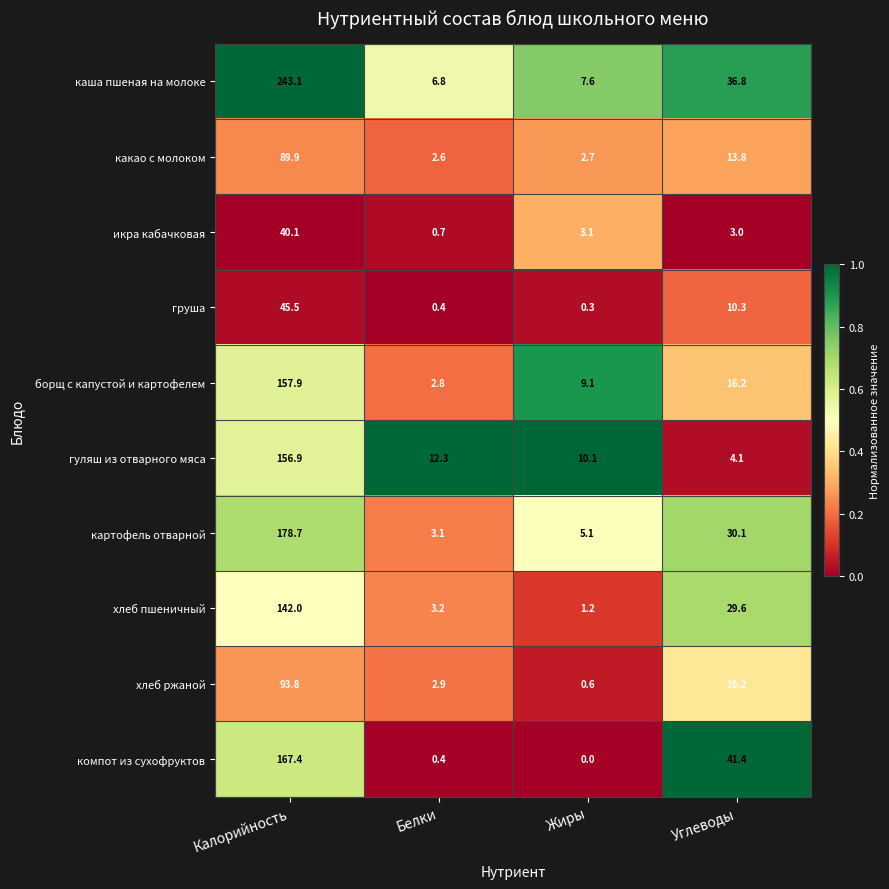

Which series has the widest spread of values?

каша пшеная на молоке